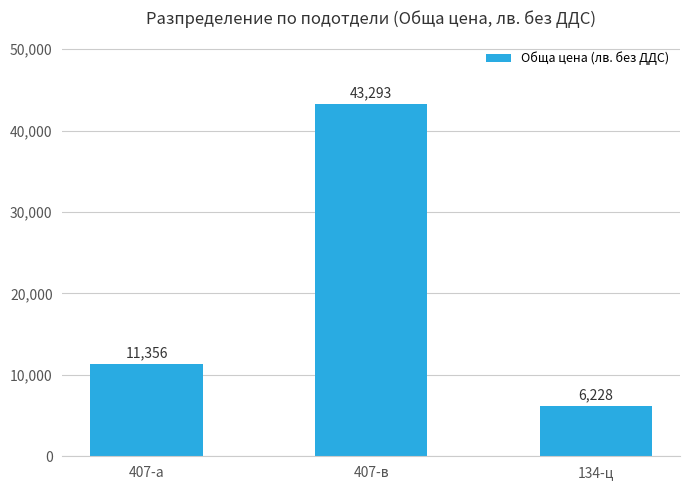

Is it true that the value at 407-а is 2491?

False